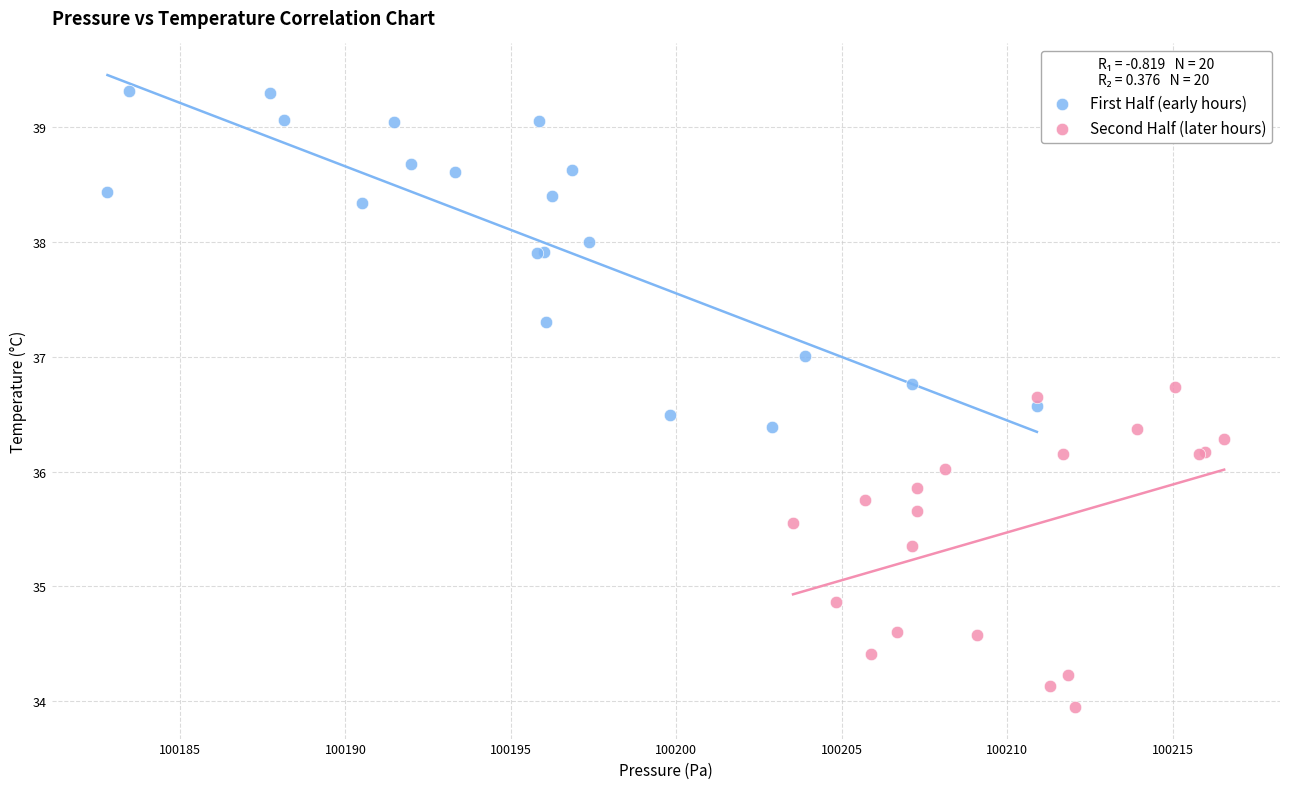

Which series reaches the minimum Y coordinate?

Second Half (later hours)